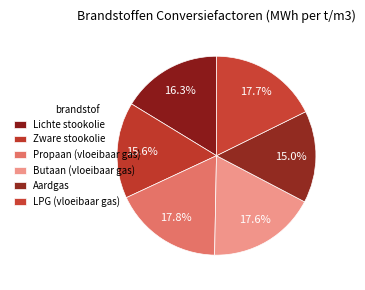

How many slices are in this pie chart?

6